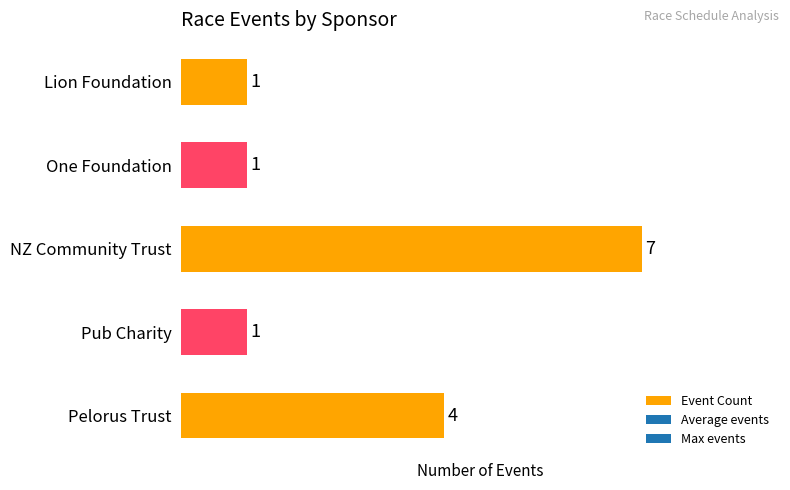

Reading top to bottom, extract all data points from this chart.

Lion Foundation=1	One Foundation=1	NZ Community Trust=7	Pub Charity=1	Pelorus Trust=4